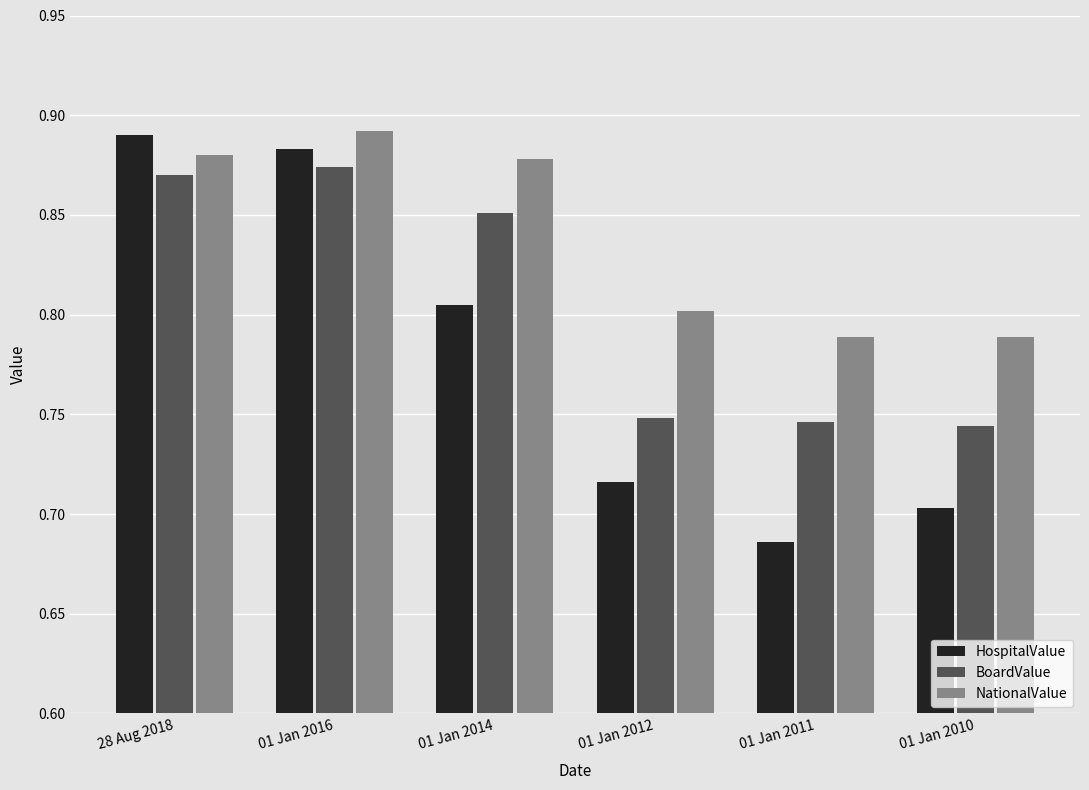

Rank the series at 28 Aug 2018 from highest to lowest value.

HospitalValue, NationalValue, BoardValue